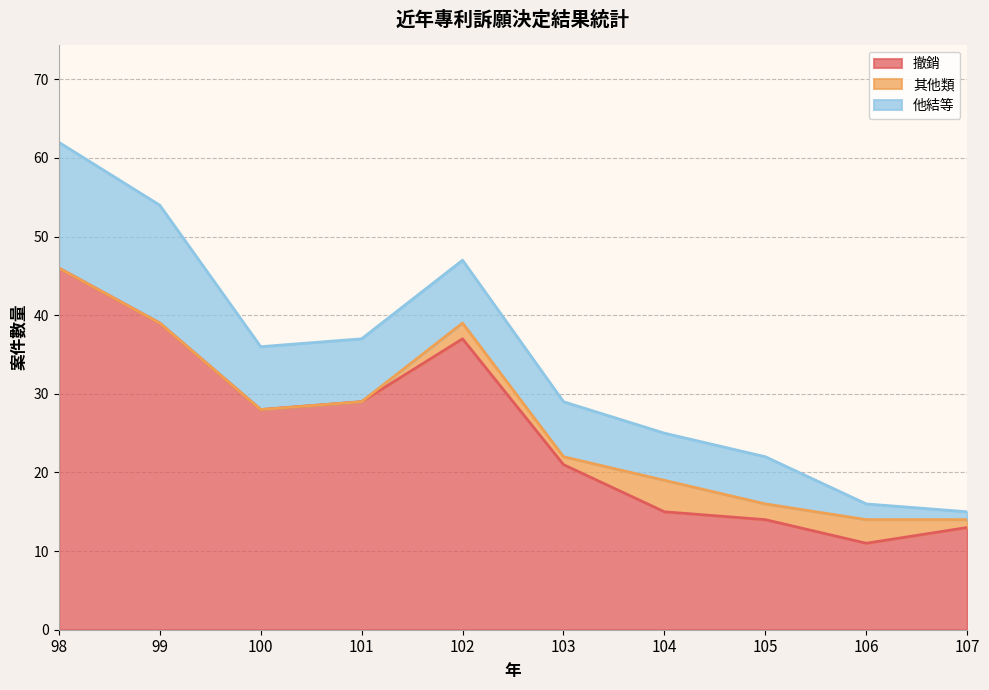

At which label does 他結等 reach its minimum?

107